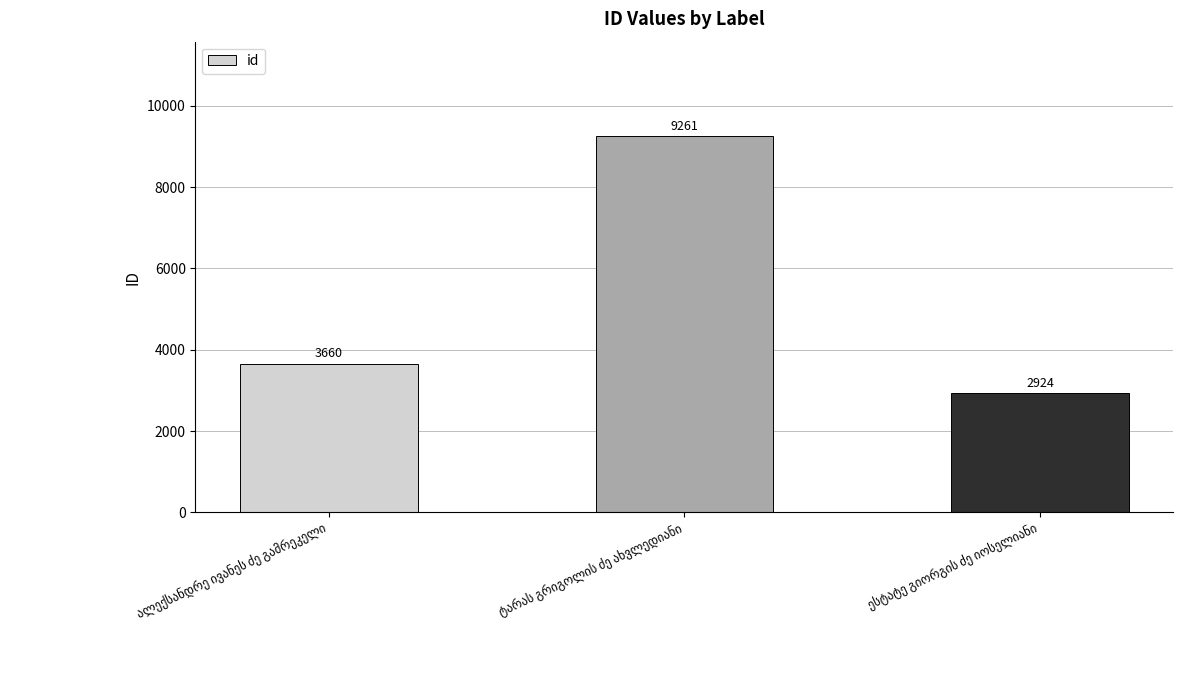

What is the minimum value shown in the chart?

2924